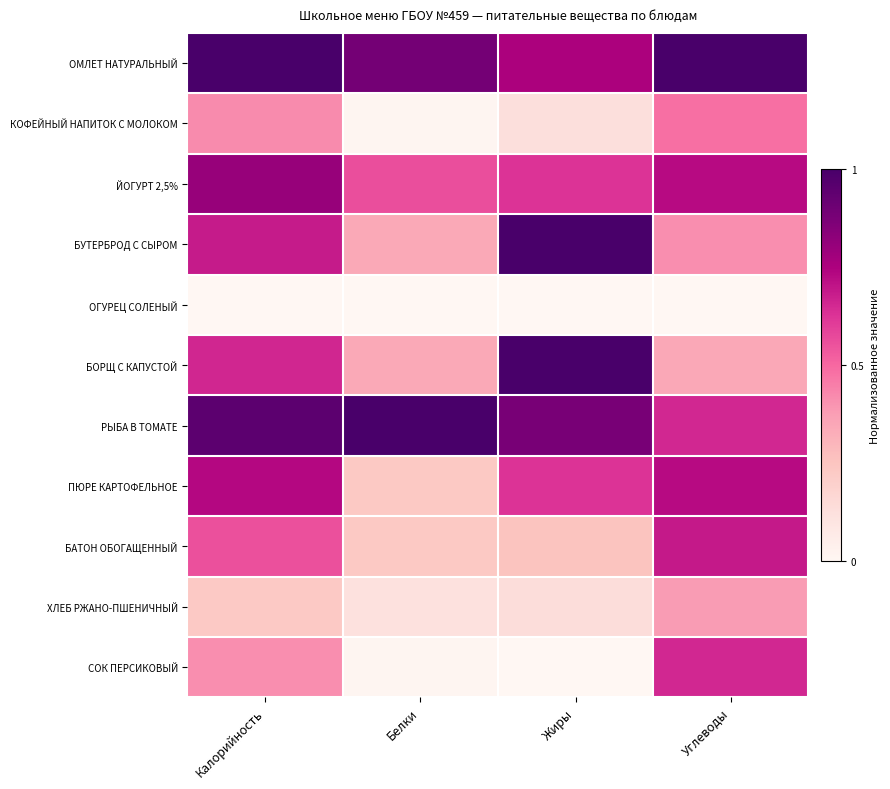

Between Жиры and Углеводы, which series saw the biggest shift?

БОРЩ С КАПУСТОЙ